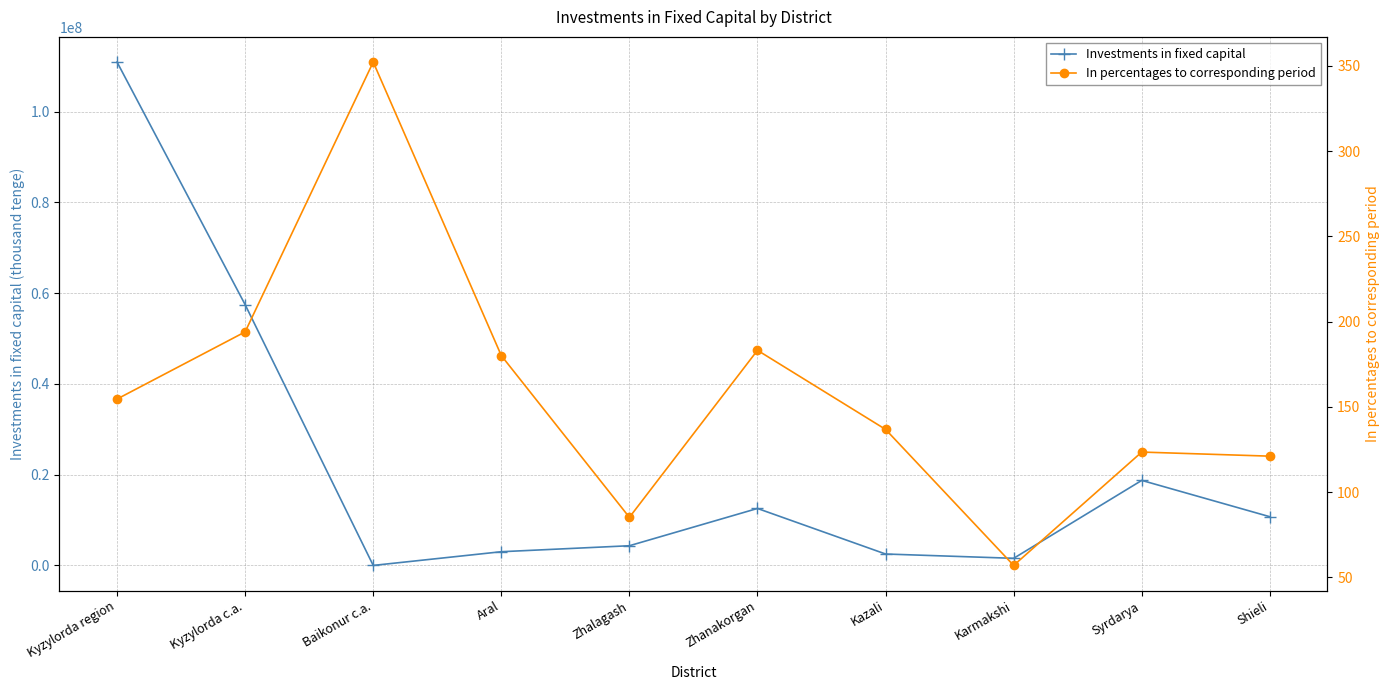

Which category has the lowest value in the Investments in fixed capital series?

Baikonur c.a.